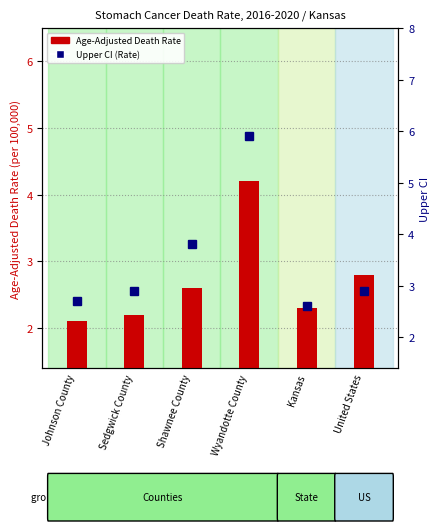

What are all the series names shown in the legend?

Age-Adjusted Death Rate, Upper CI (Rate)